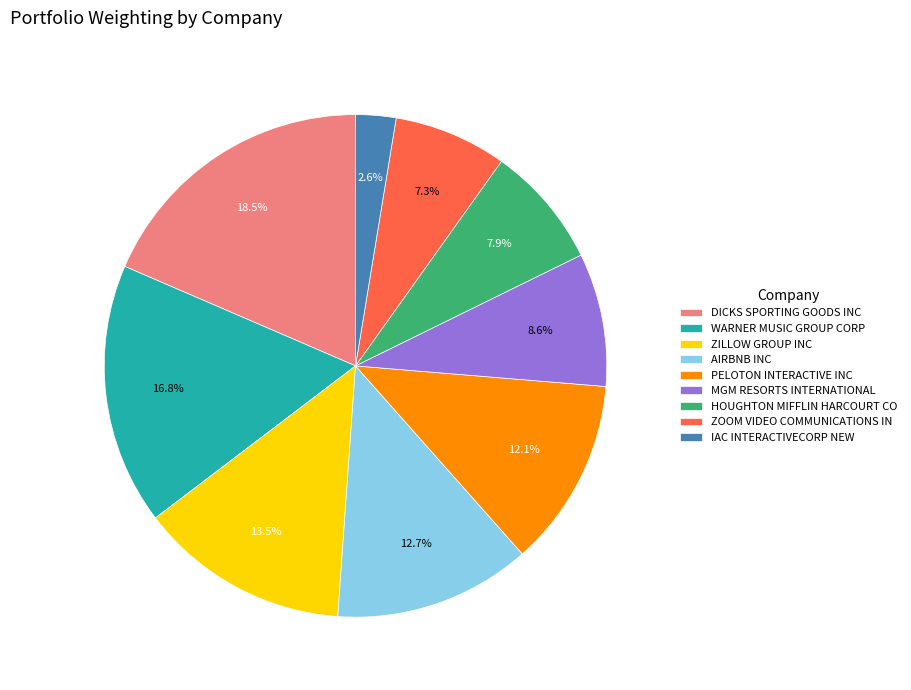

Does AIRBNB INC account for over 50% of the chart?

No